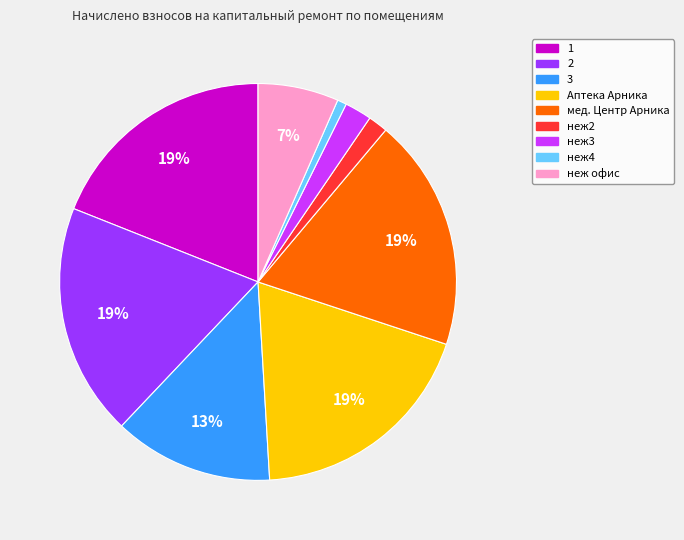

Which has a higher value, 3 or неж4?

3